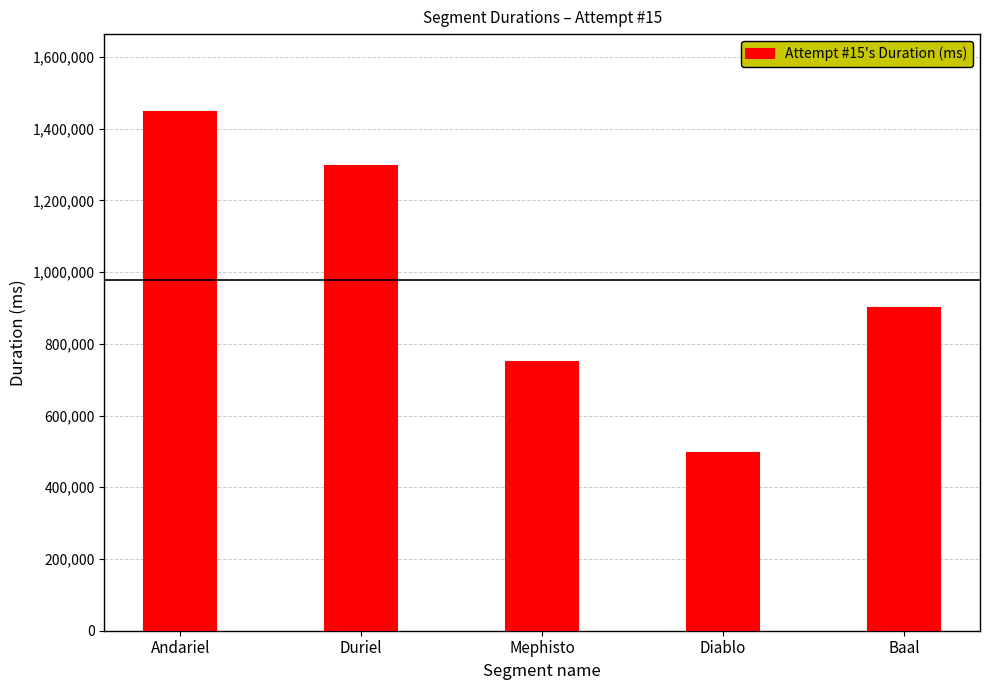

Reading left to right, extract all data points from this chart.

1446407	1296970	749475	496632	900918